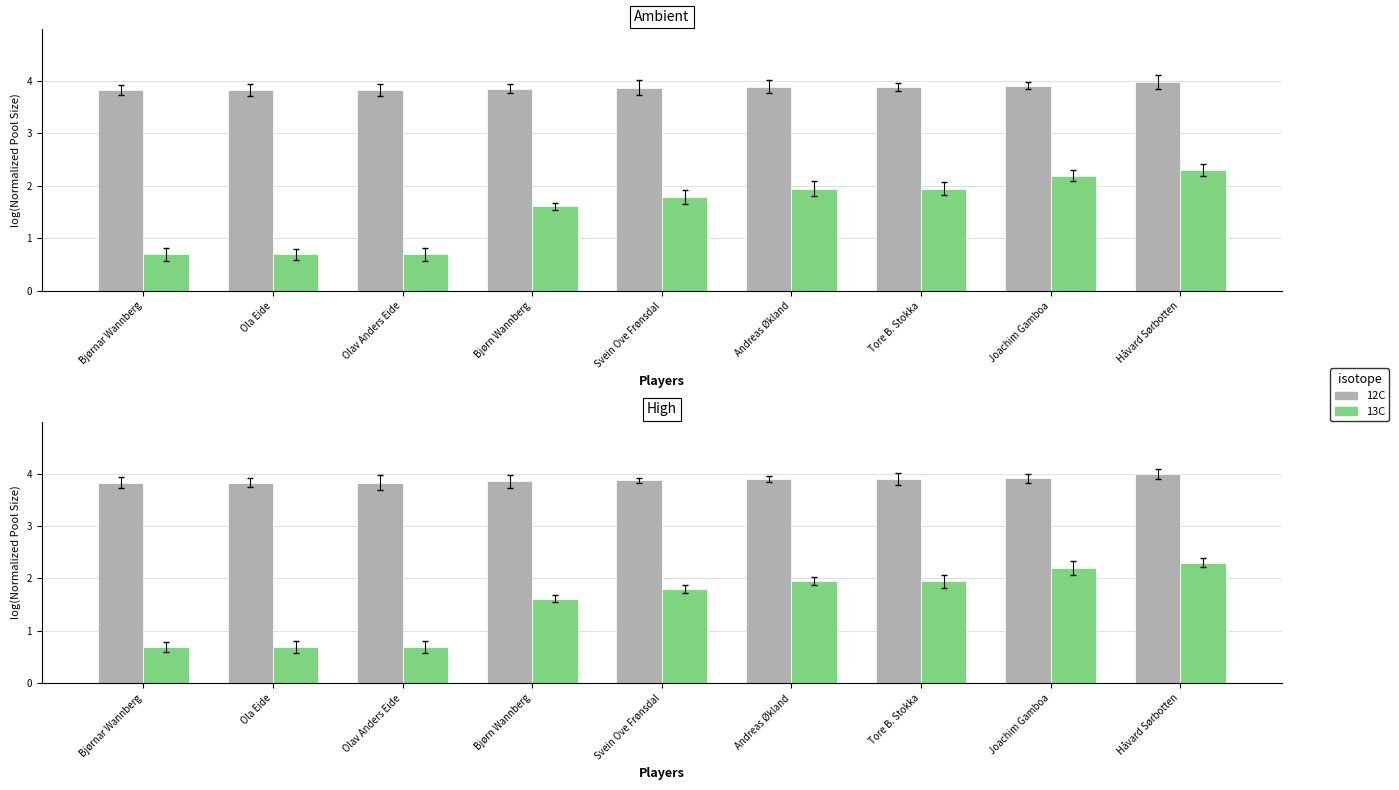

What is the total value across all series at Olav Anders Eide?

4.5